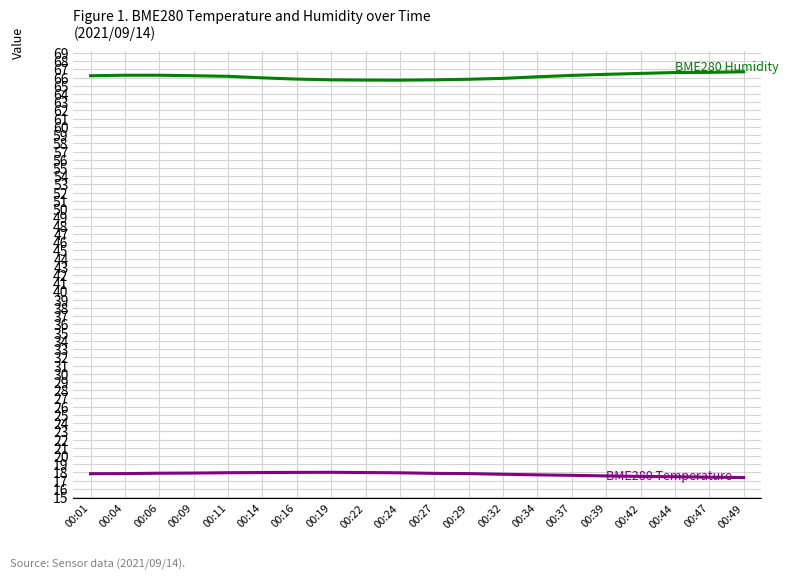

What is the greatest value displayed?

66.7